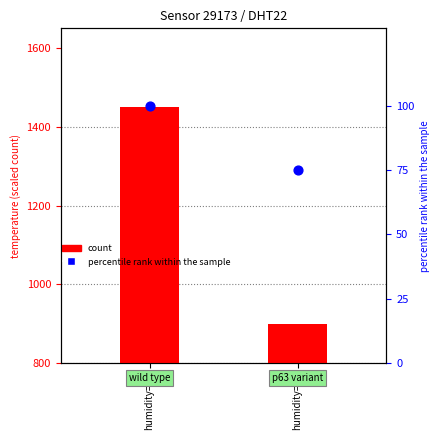

Which series has the largest total across all categories?

count